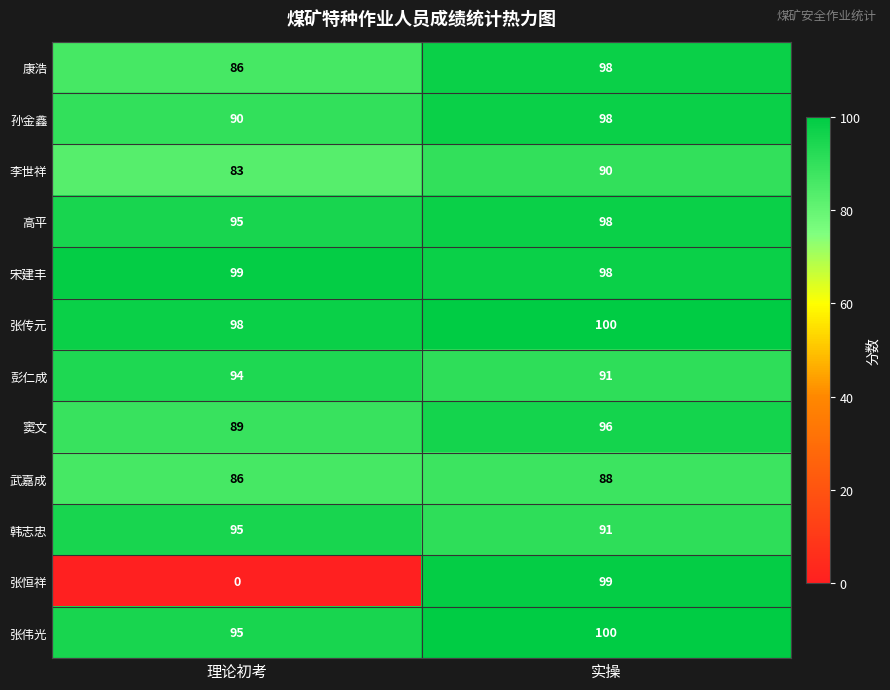

Rank the categories by 窦文 value from lowest to highest.

理论初考, 实操